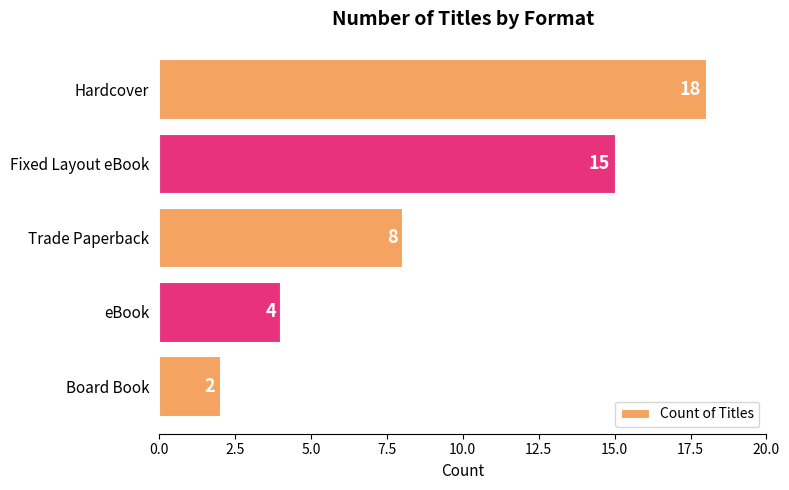

Between Board Book and Trade Paperback, which is larger?

Trade Paperback